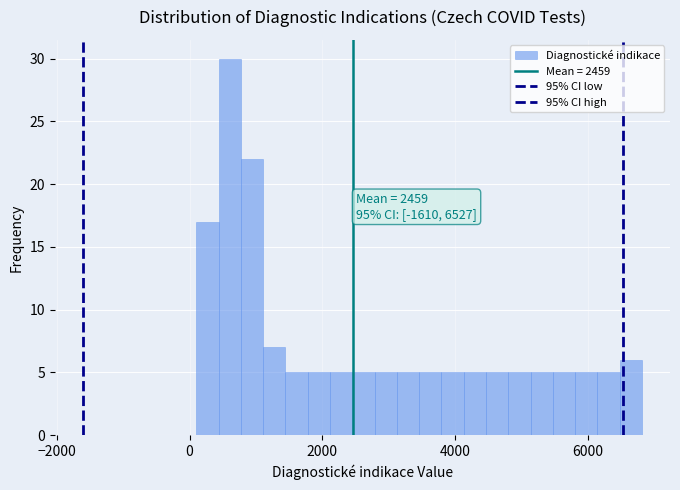

Read against the x-axis, roughly where is the centre of the tallest bar?

600